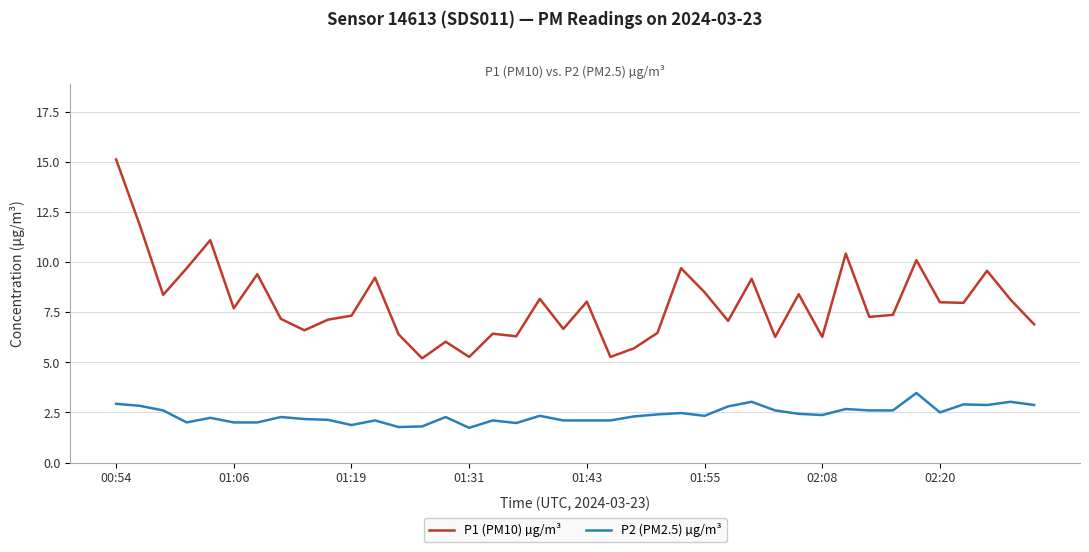

True or false: P2 (PM2.5) µg/m³ and P1 (PM10) µg/m³ cross at least once.

False